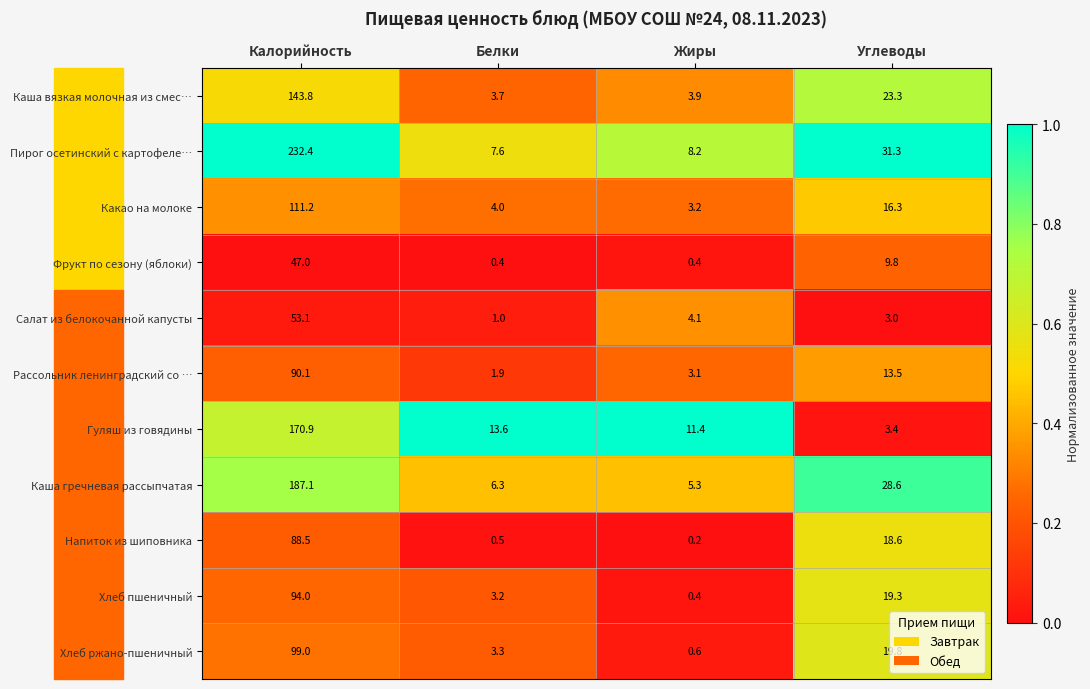

Which series has the largest total across all categories?

Пирог осетинский с картофеле…